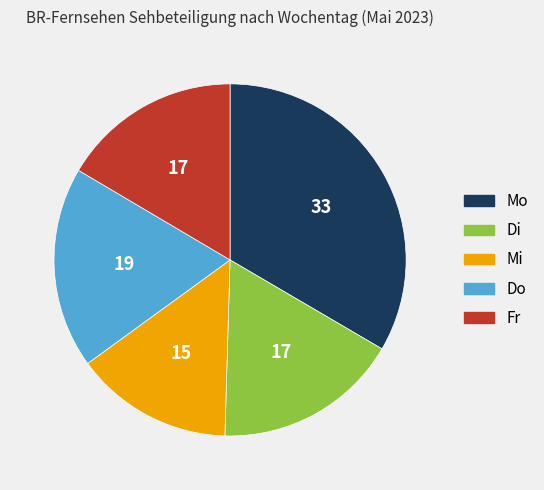

Is it true that Fr is 4% of the pie?

False